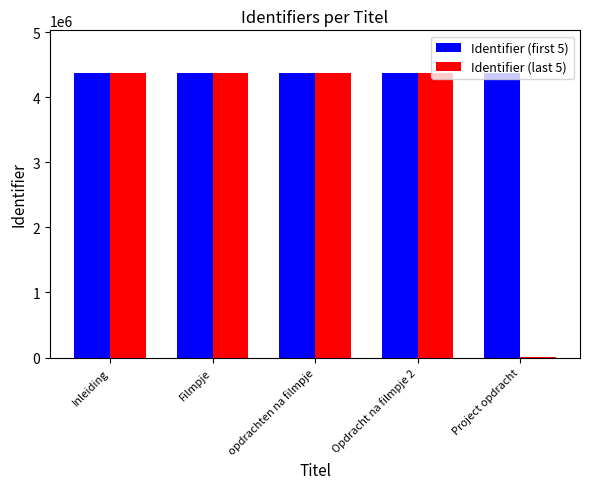

What is the maximum value shown in the chart?

4373657